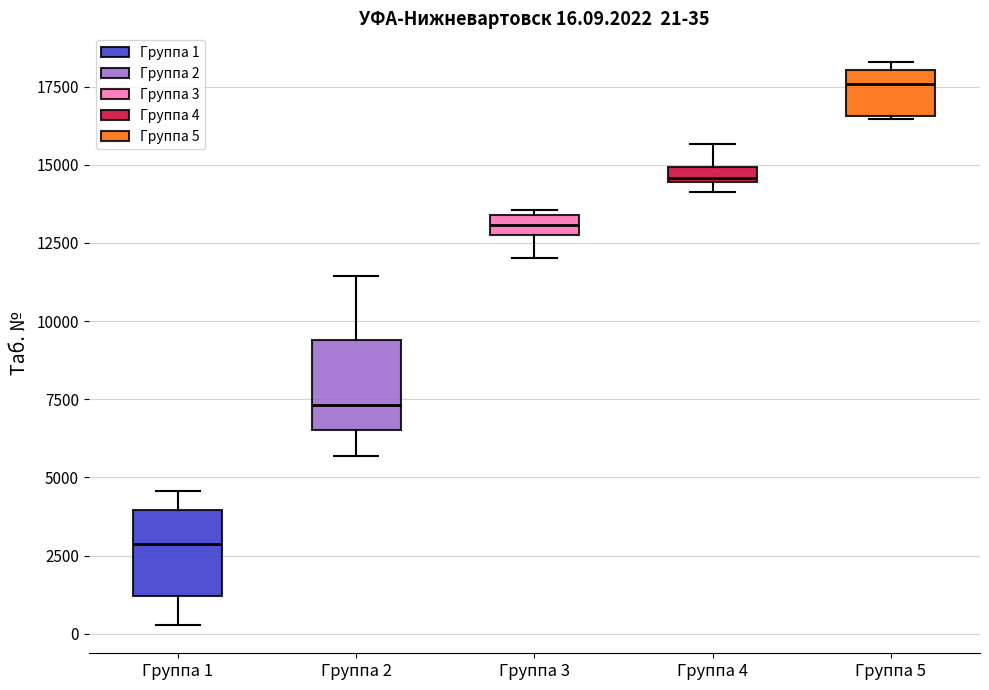

Which box has the lowest median line?

Группа 1